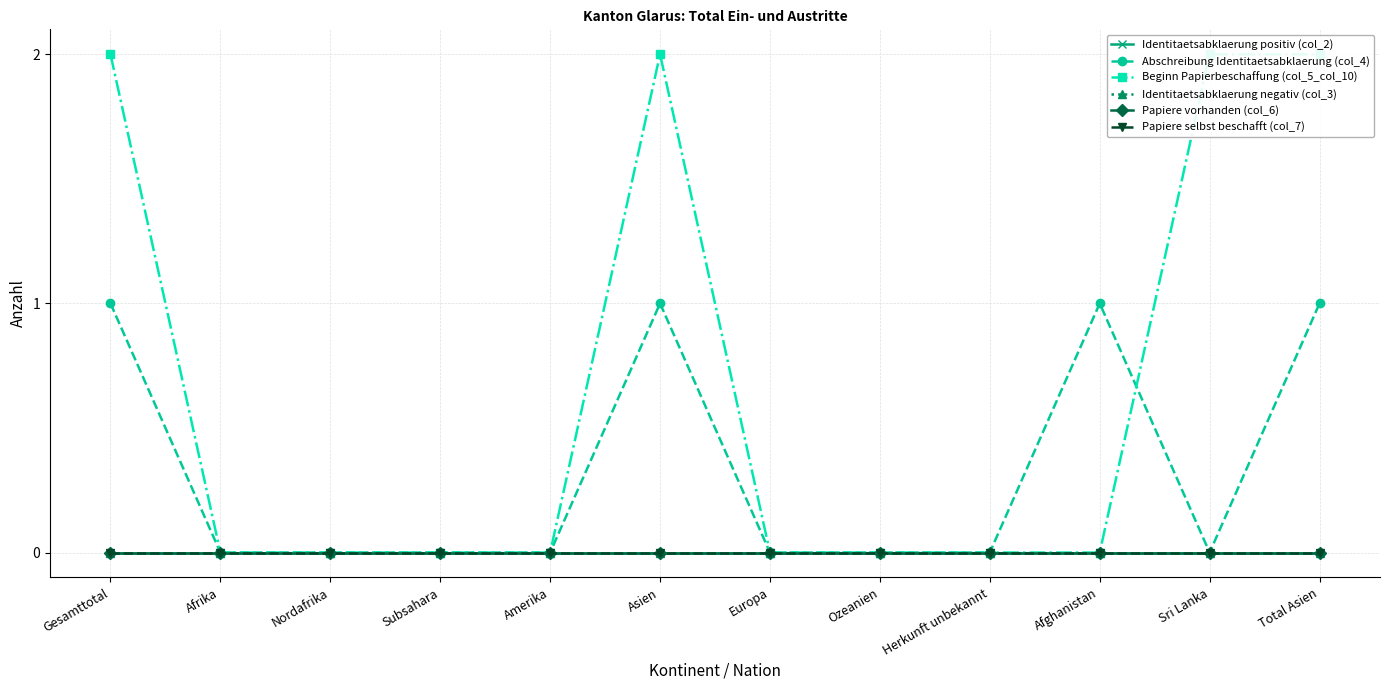

Reading left to right, transcribe all the data shown in this chart.

Identitaetsabklaerung positiv (col_2): 0	0	0	0	0	0	0	0	0	0	0	0
Abschreibung Identitaetsabklaerung (col_4): 1	0	0	0	0	1	0	0	0	1	0	1
Beginn Papierbeschaffung (col_5_col_10): 2	0	0	0	0	2	0	0	0	0	2	2
Identitaetsabklaerung negativ (col_3): 0	0	0	0	0	0	0	0	0	0	0	0
Papiere vorhanden (col_6): 0	0	0	0	0	0	0	0	0	0	0	0
Papiere selbst beschafft (col_7): 0	0	0	0	0	0	0	0	0	0	0	0